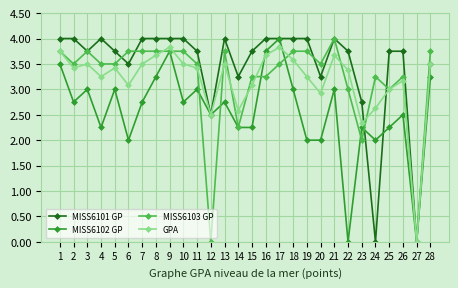

Where is the first local minimum for MISS6101 GP?

3